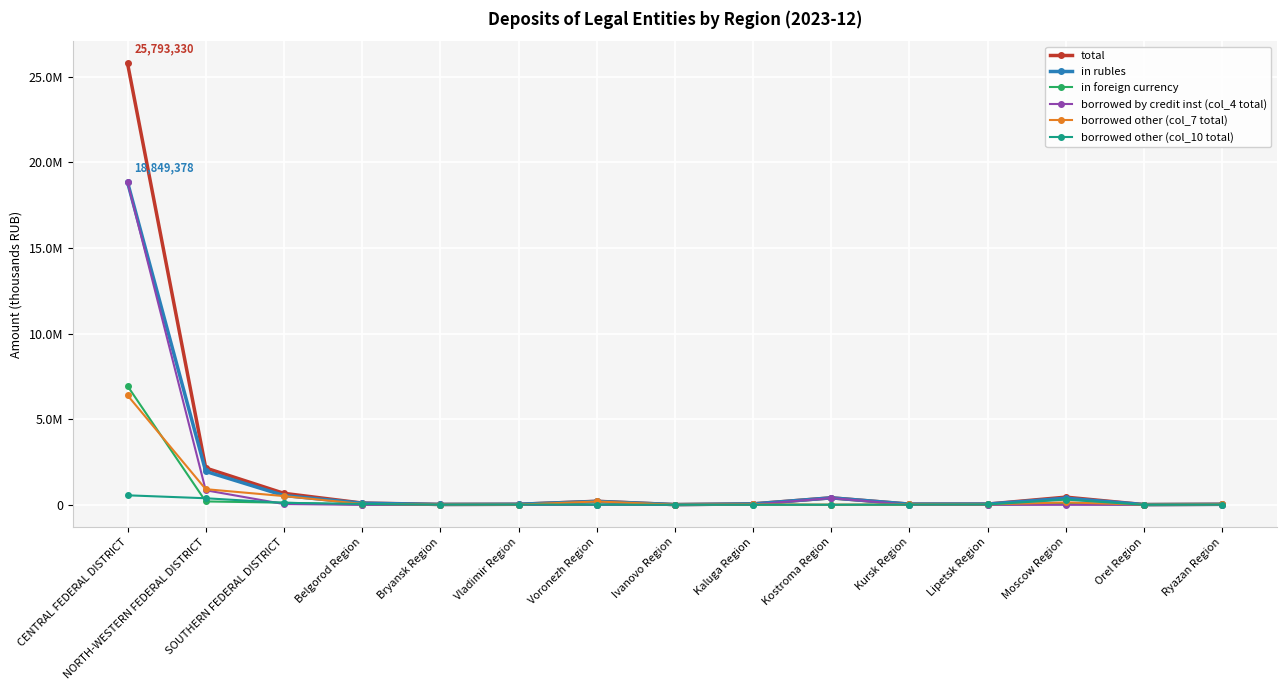

At how many categories does at least one series exceed 16117757?

1